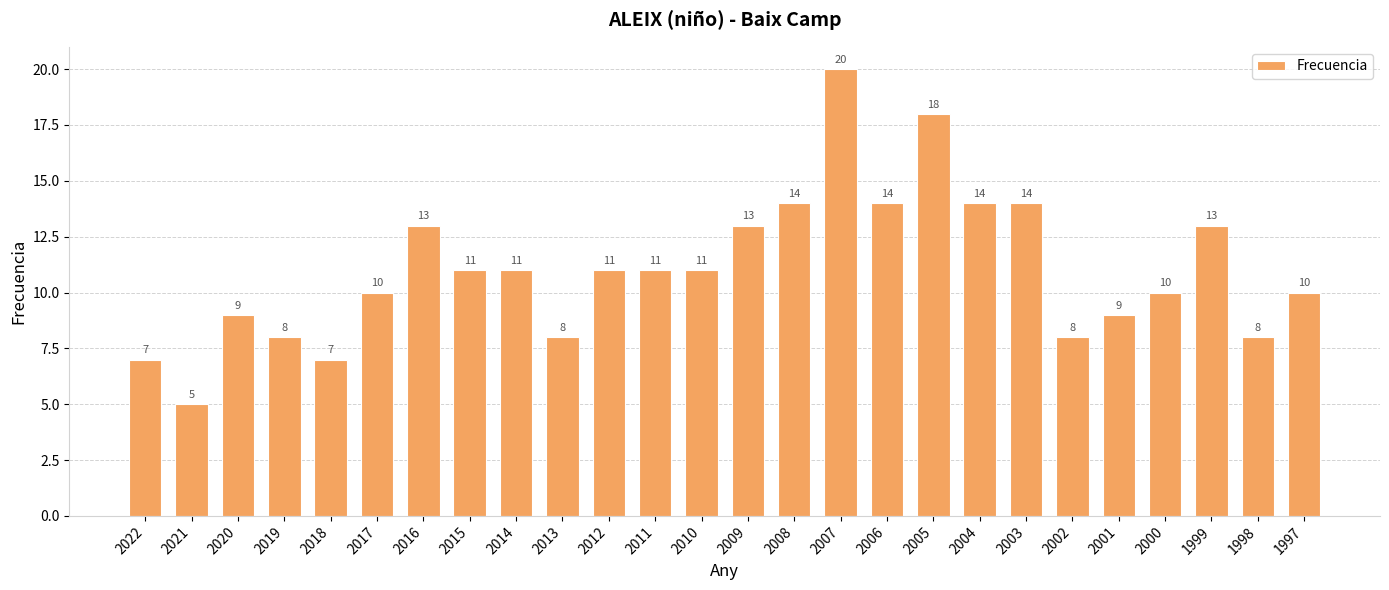

Count the number of categories in the chart.

26